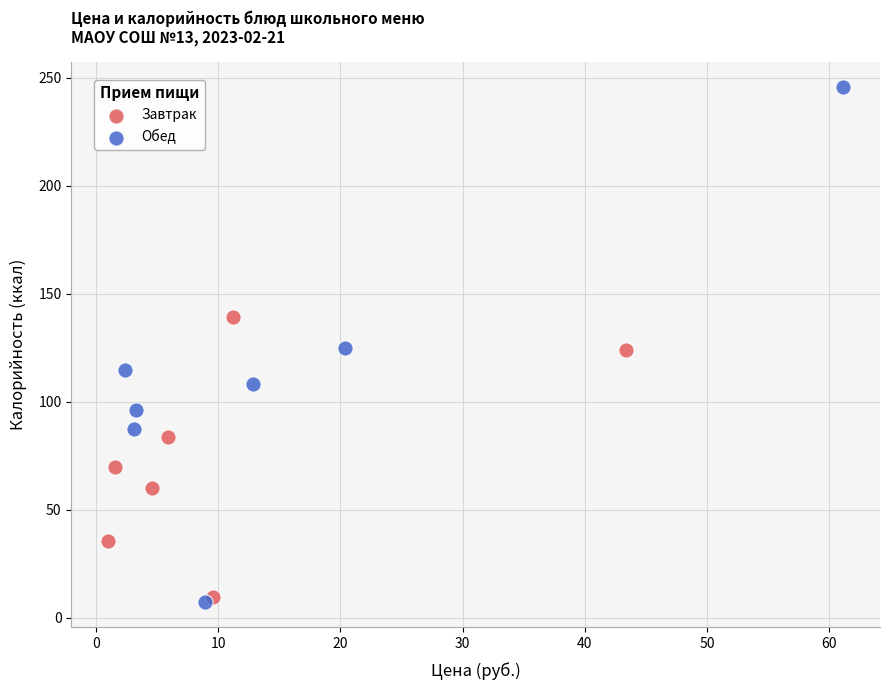

Which series has the widest spread of Y values?

Обед